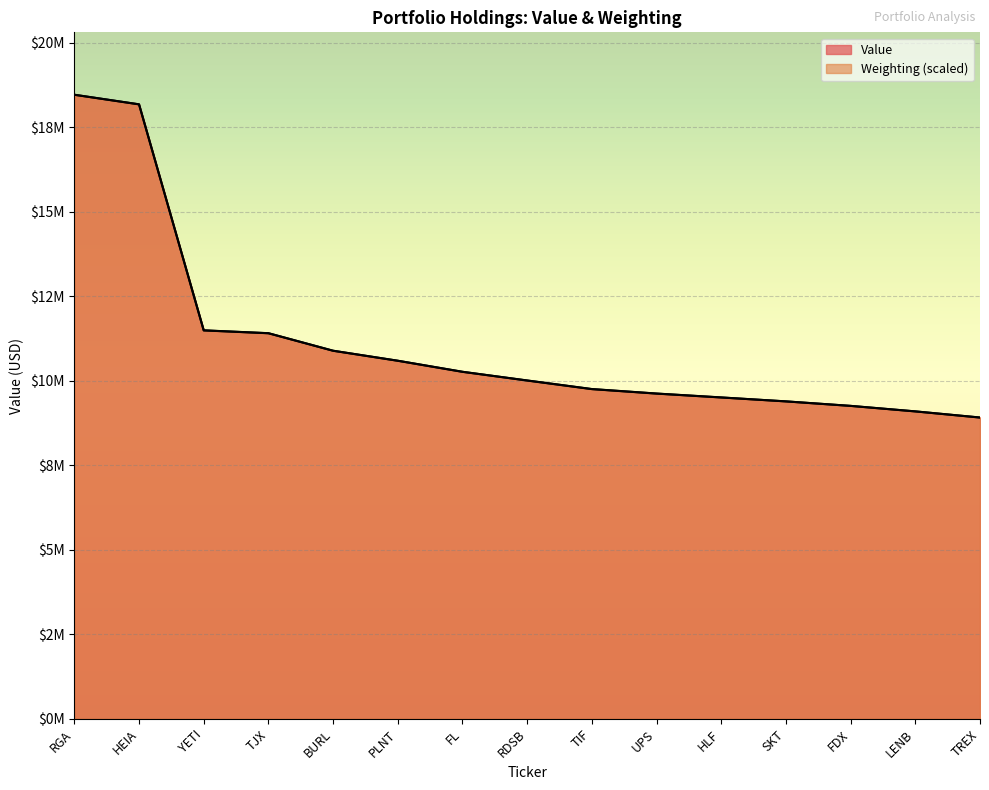

Which series has the largest range (max minus min)?

Value